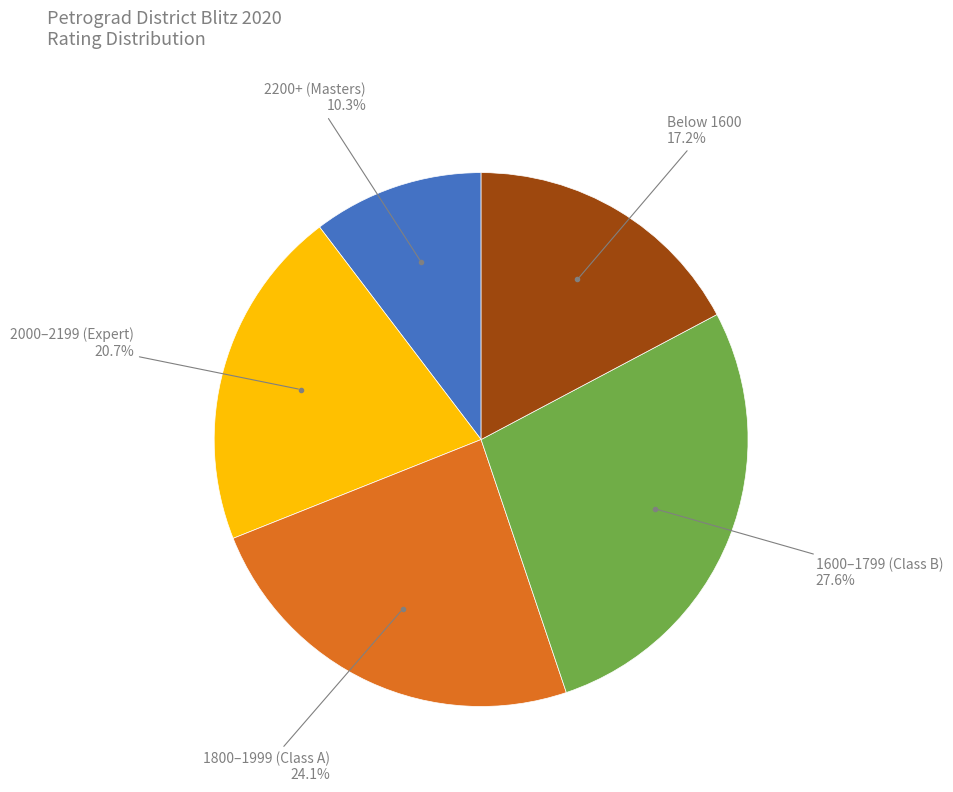

Is there a majority slice in this chart?

No